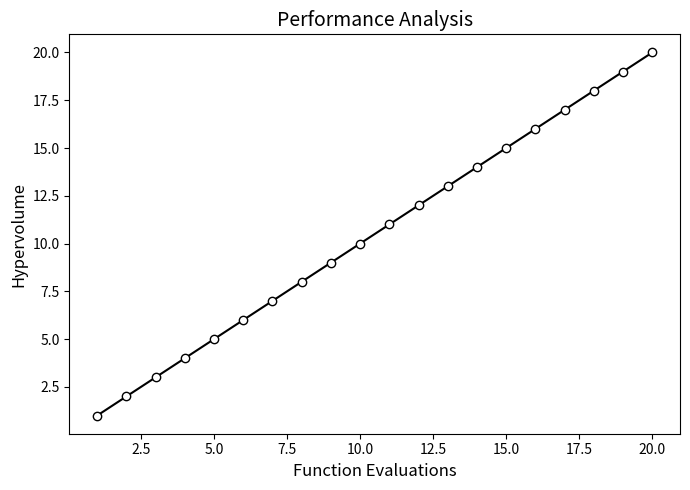

What is the difference between the maximum and second lowest values?

18